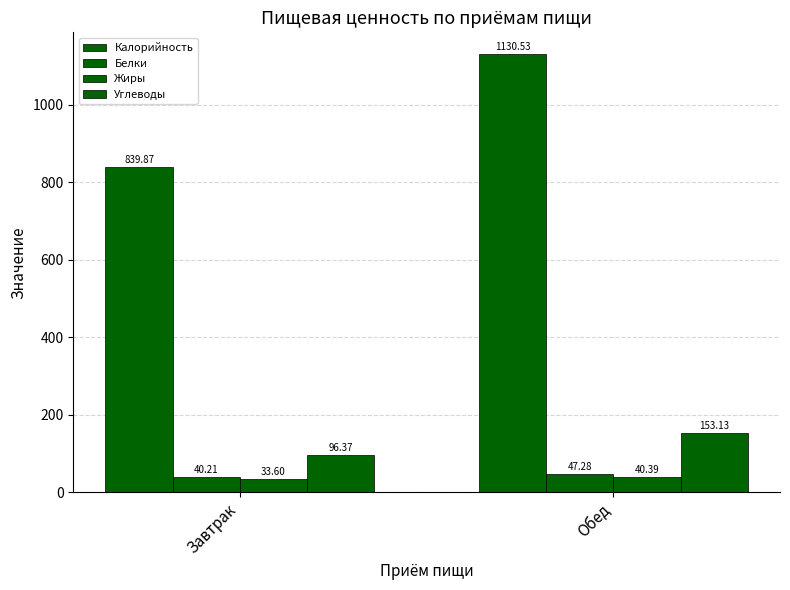

How many values in the Калорийность series exceed 1130?

1